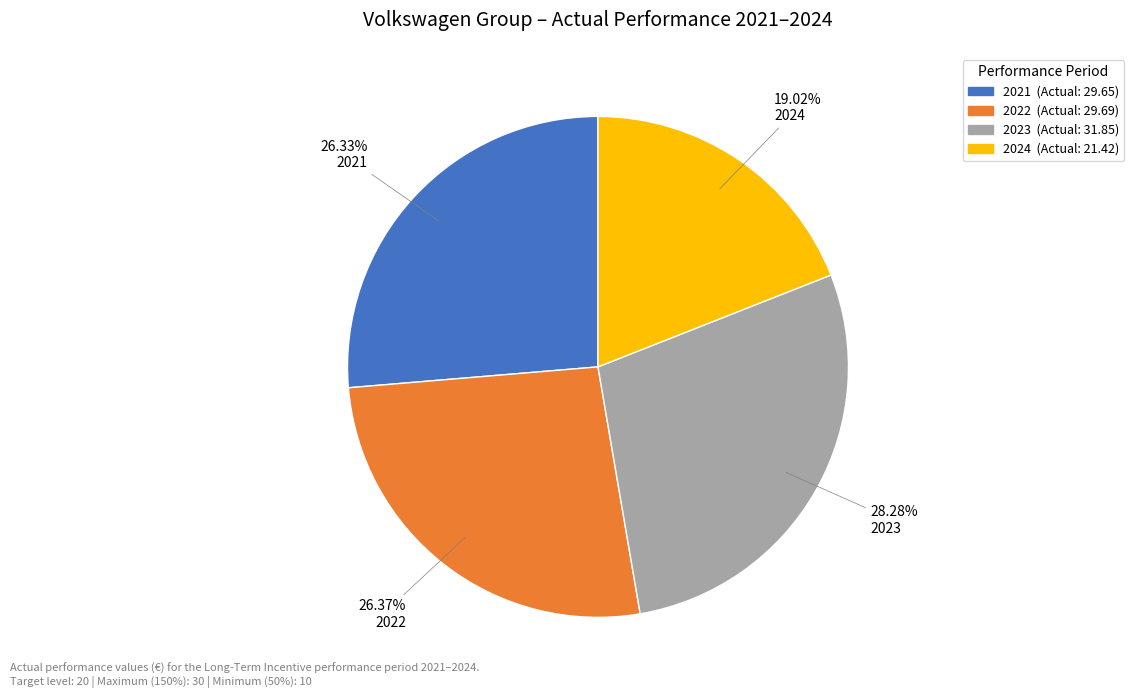

Does 2024 account for over 50% of the chart?

No